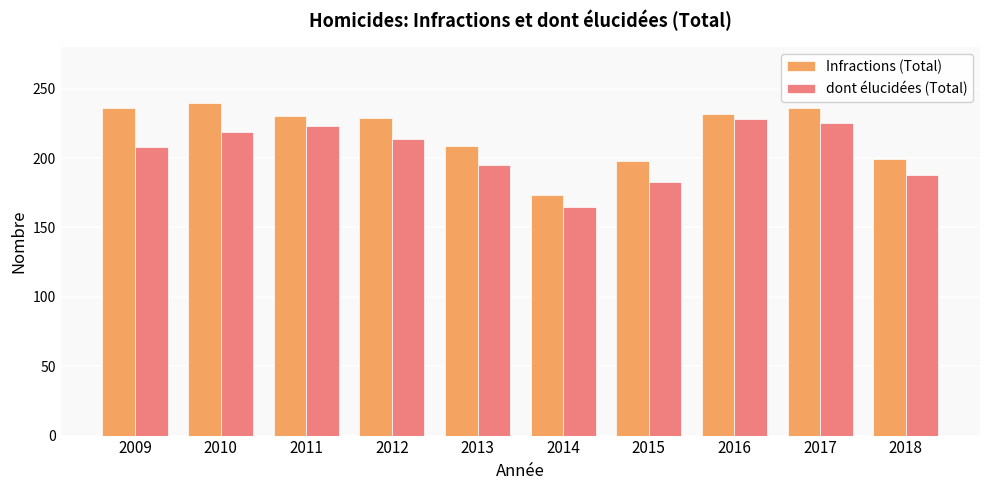

Rank the series by their average value, from lowest to highest.

dont élucidées (Total), Infractions (Total)